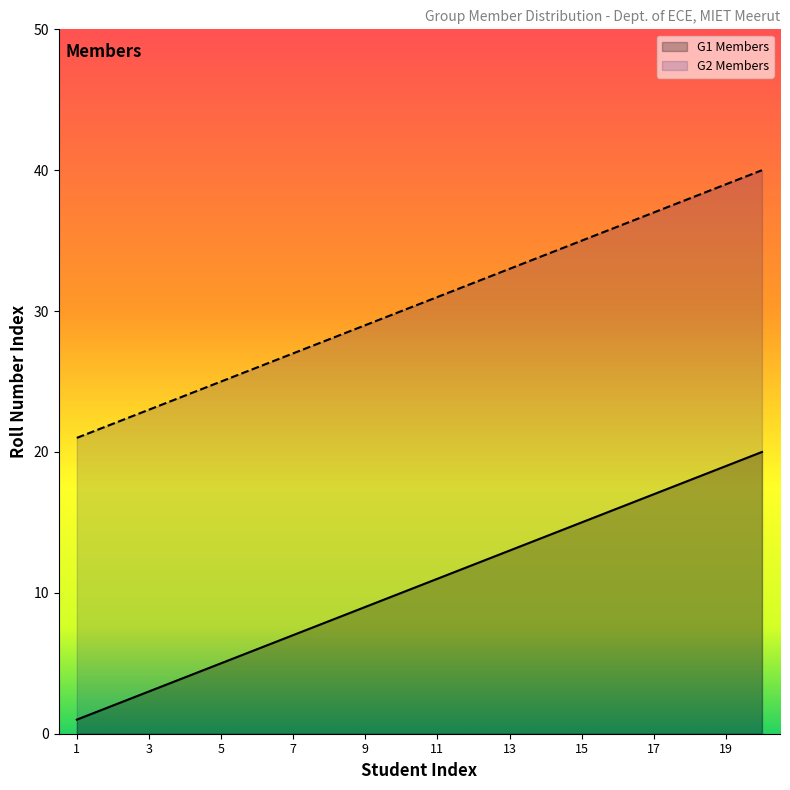

How many distinct data groups are displayed?

2